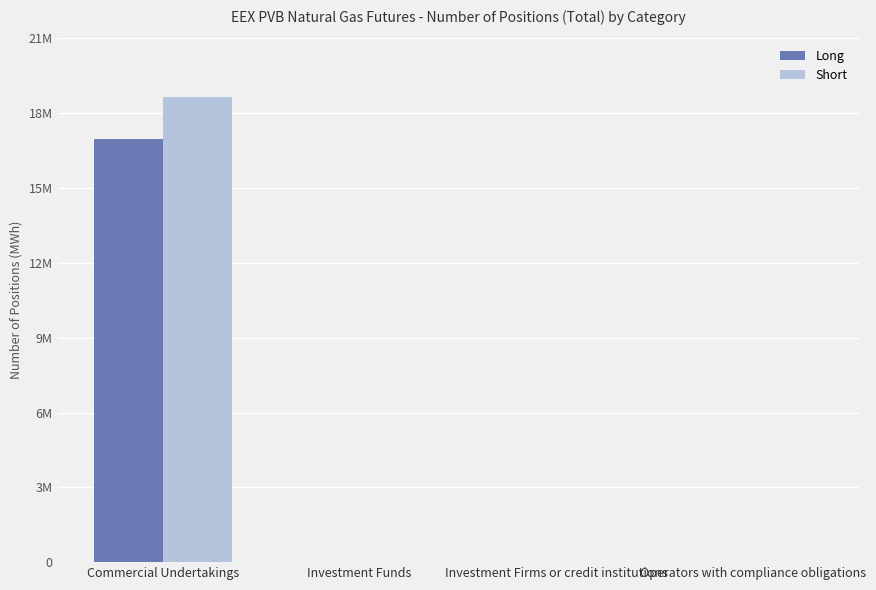

Where is Short nearest to the value 9324320?

Commercial Undertakings